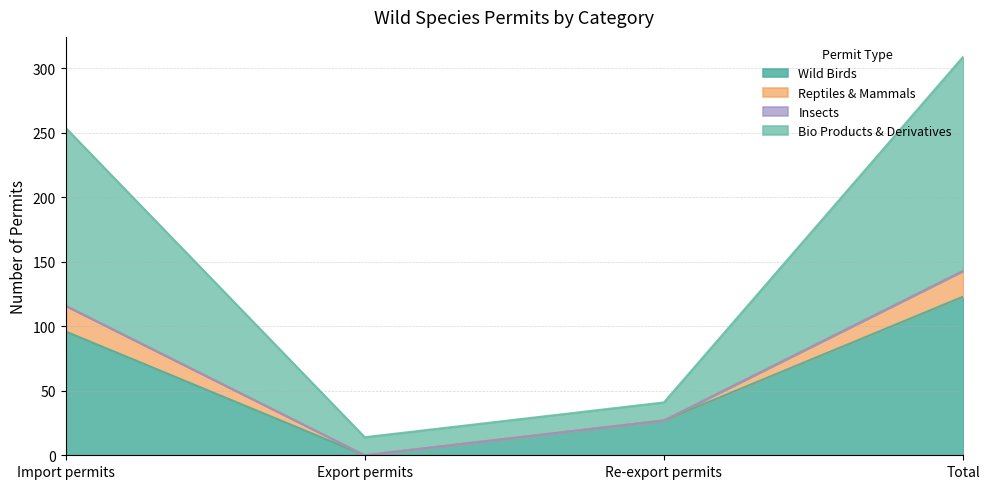

True or false: Wild Birds has a value of 152 at Import permits.

False